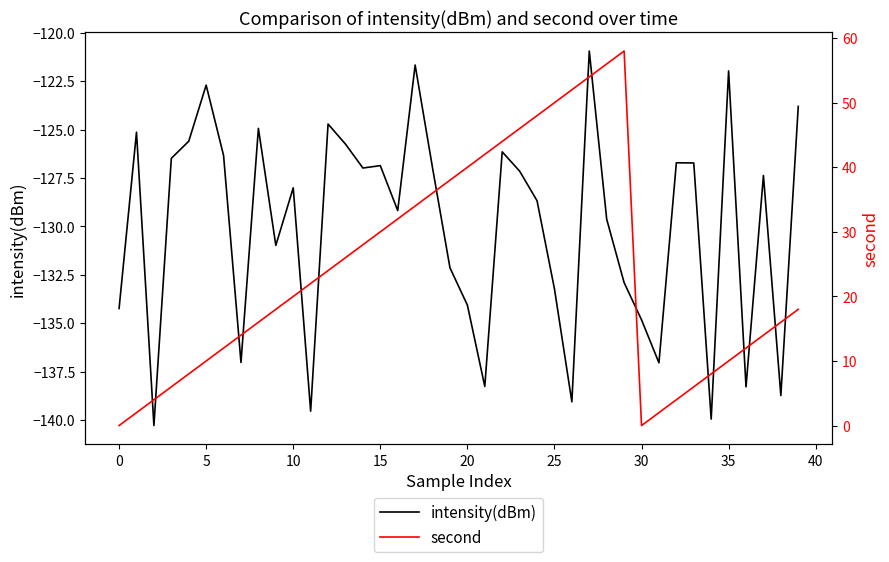

Which series has the largest total across all categories?

second